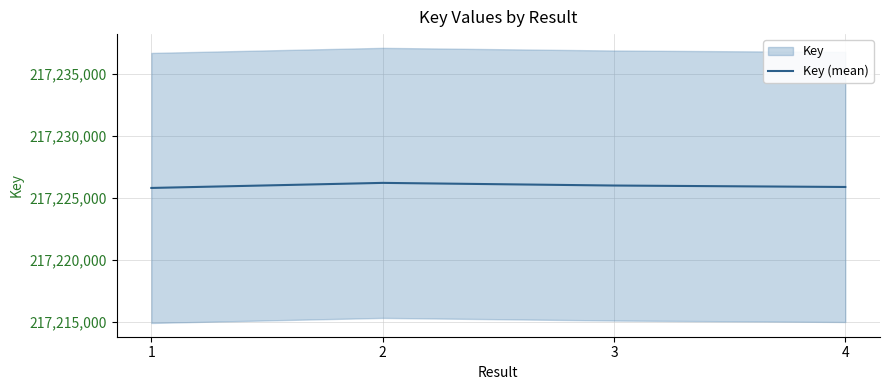

At which label does the data first exceed 217225992?

2